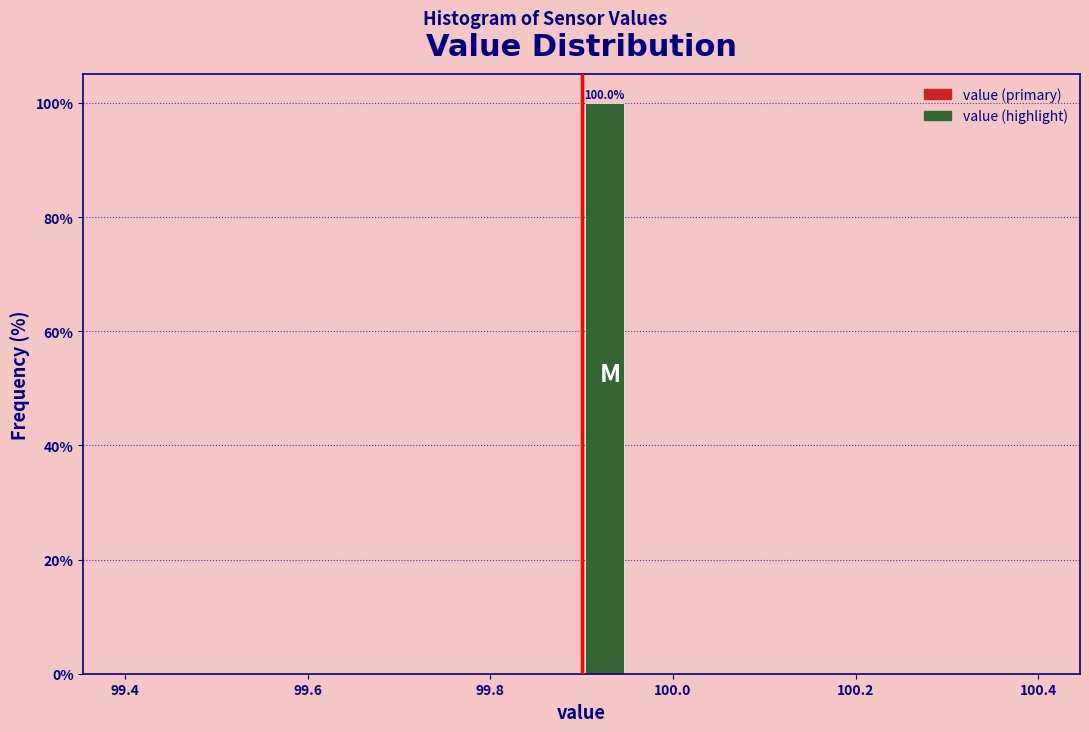

Around what value on the x-axis is the tallest bar? Give the approximate position of its centre, as read against the axis.

99.92